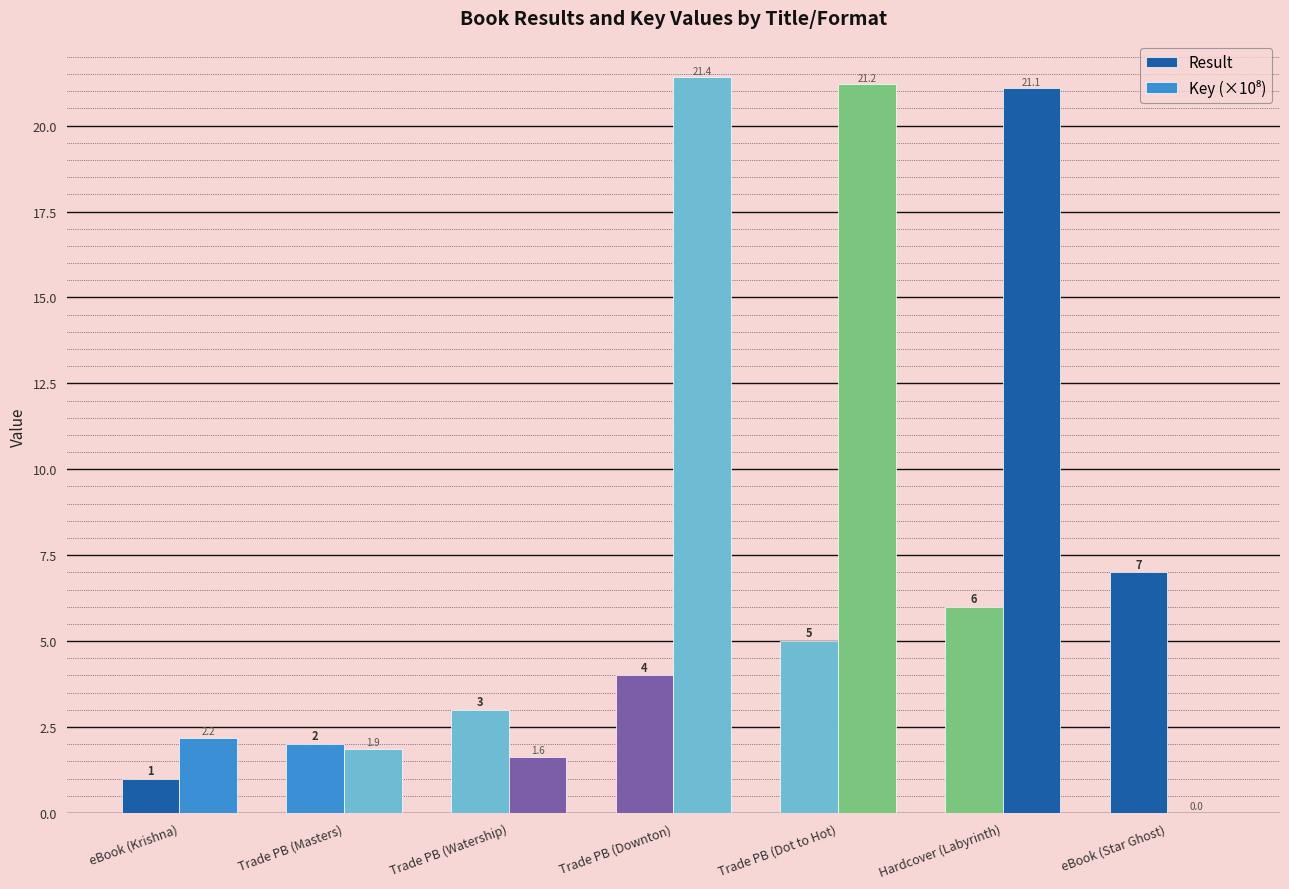

Rank the categories by Result value from highest to lowest.

eBook (Star Ghost), Hardcover (Labyrinth), Trade PB (Dot to Hot), Trade PB (Downton), Trade PB (Watership), Trade PB (Masters), eBook (Krishna)